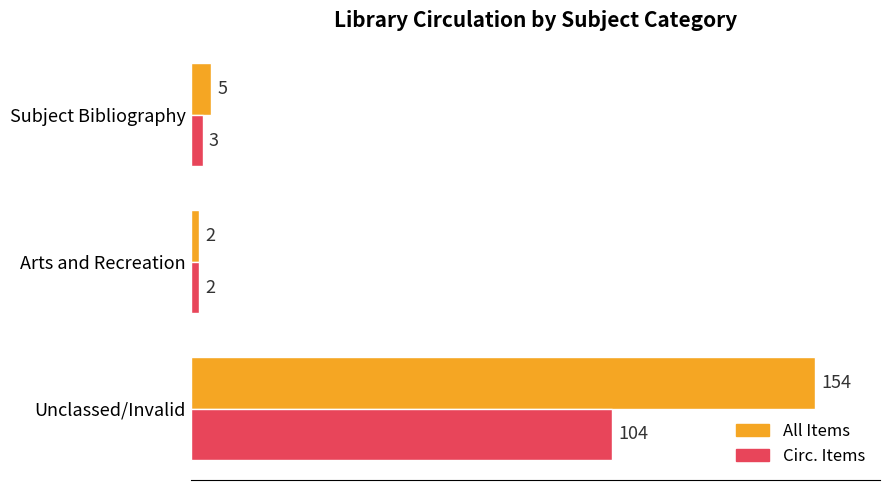

At which category is the sum across all series the highest?

Unclassed/Invalid